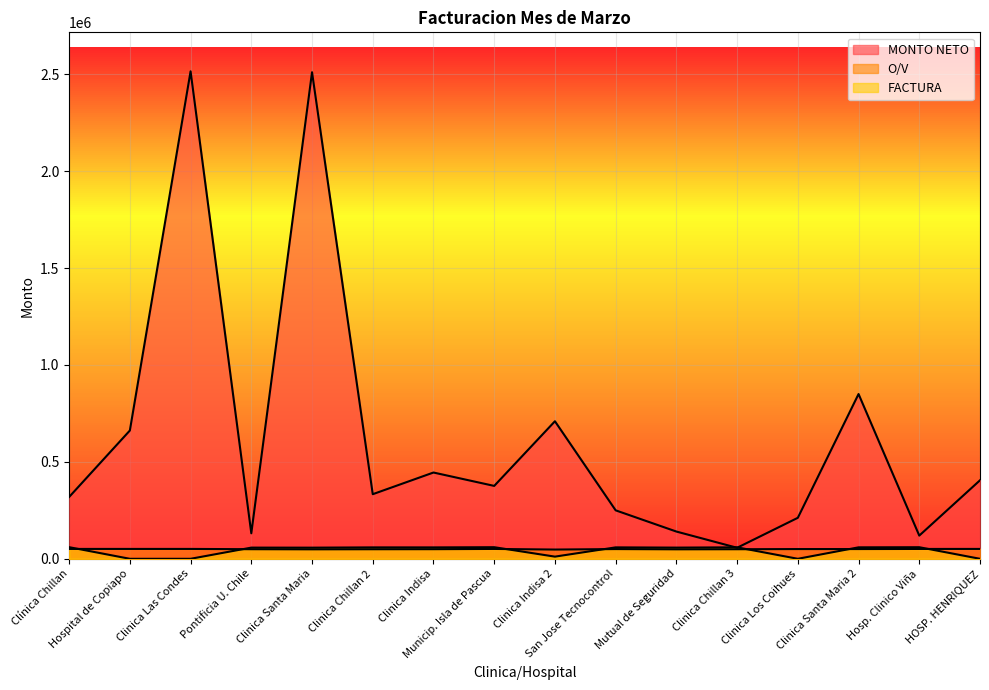

How many lines are shown in the chart?

3